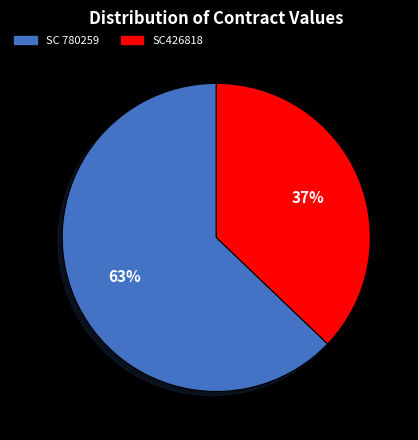

The SC426818 slice represents 37% of the pie. True or false?

True